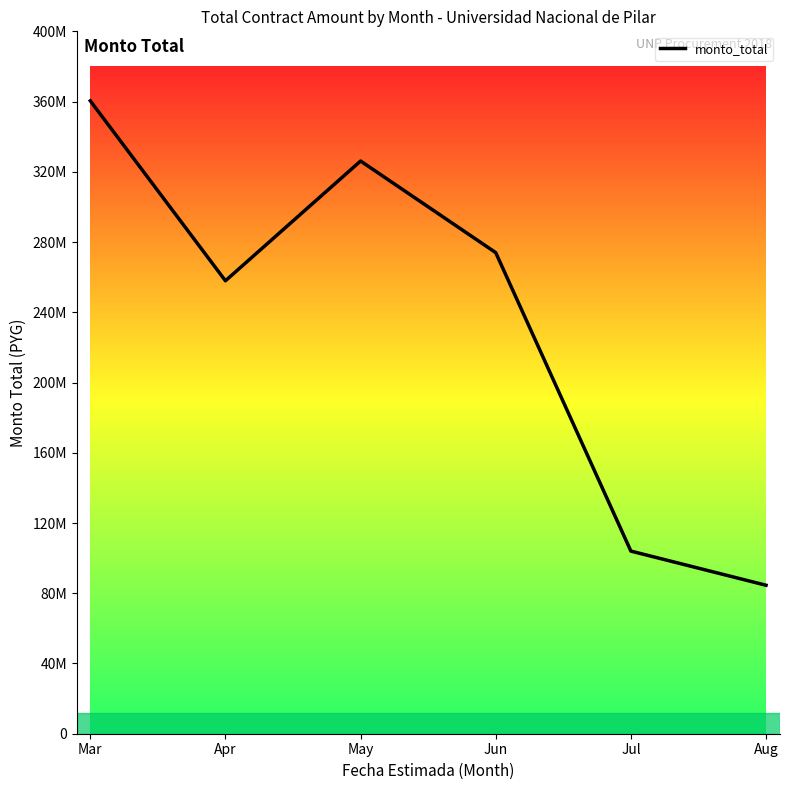

Rank the categories by value from lowest to highest.

Aug, Jul, Apr, Jun, May, Mar